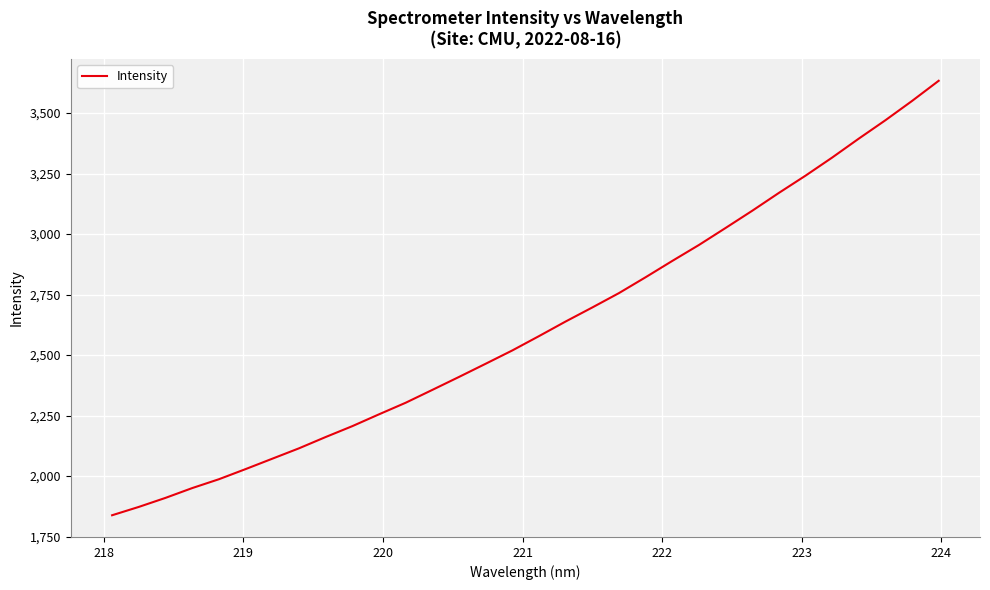

True or false: there are more than 0 points higher than both neighbors.

False